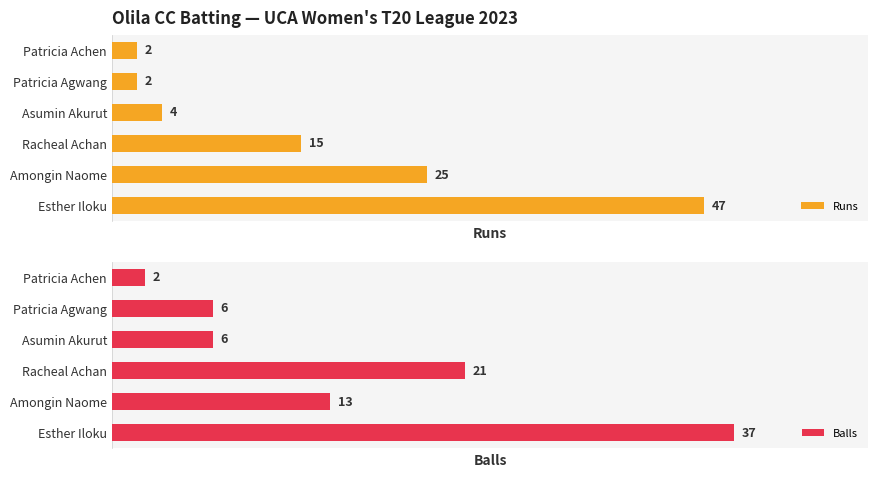

List the series in order of their peak value, highest first.

Runs, Balls